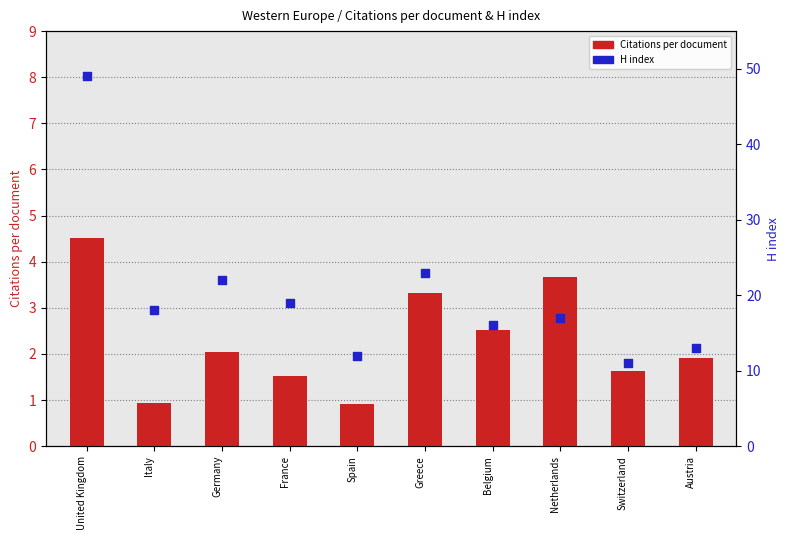

What are all the series names shown in the legend?

Citations per document, H index